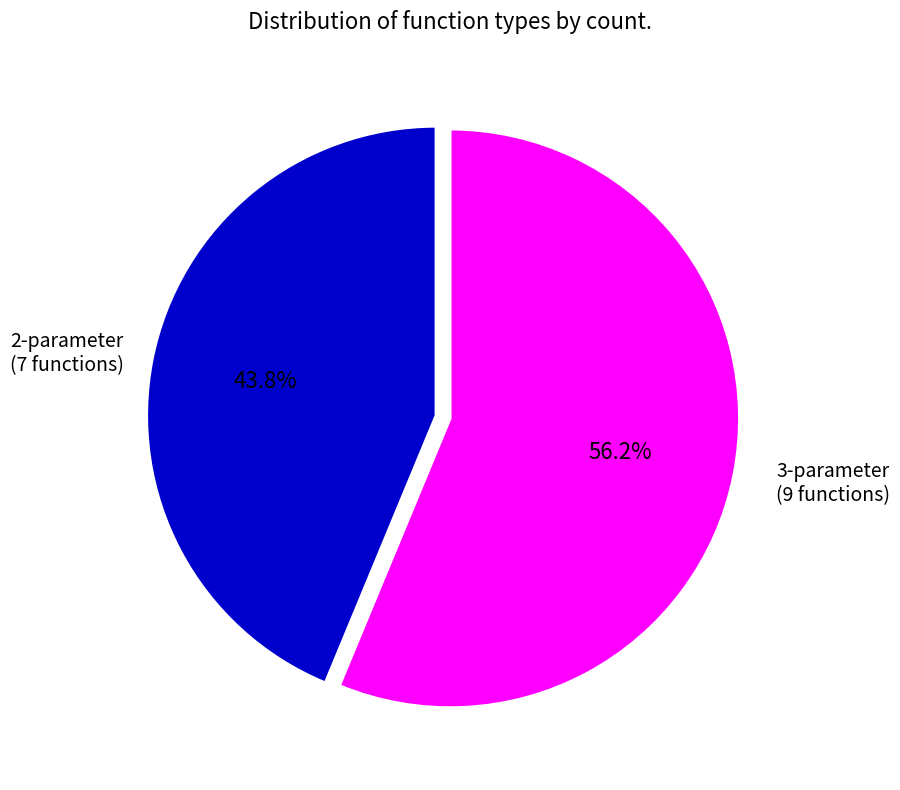

Is there any slice that represents more than half of the pie?

Yes